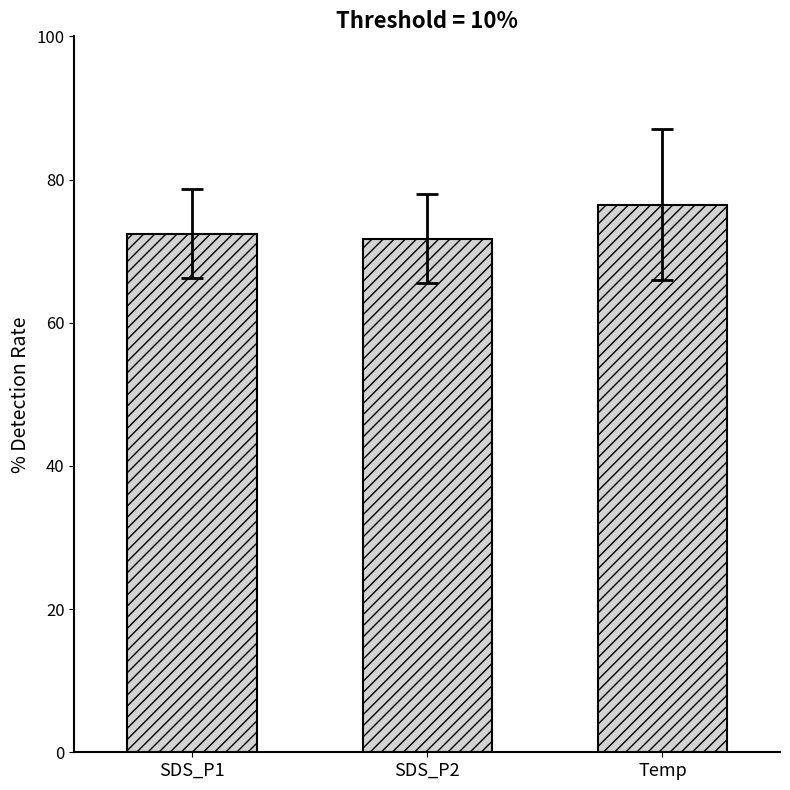

What is the change in value from SDS_P1 to SDS_P2?

-0.7